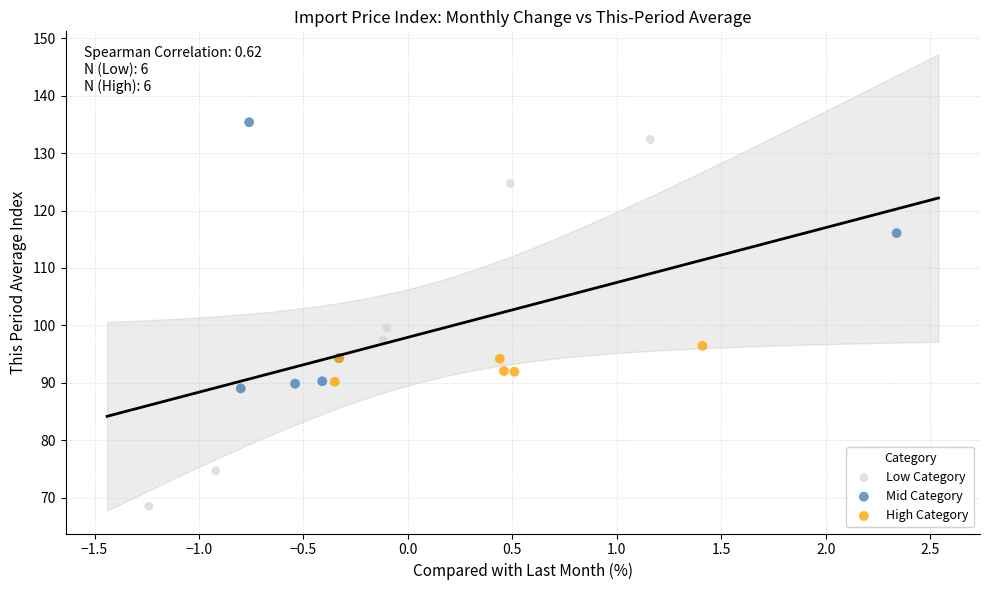

Which series has the largest Y range (max minus min)?

Low Category